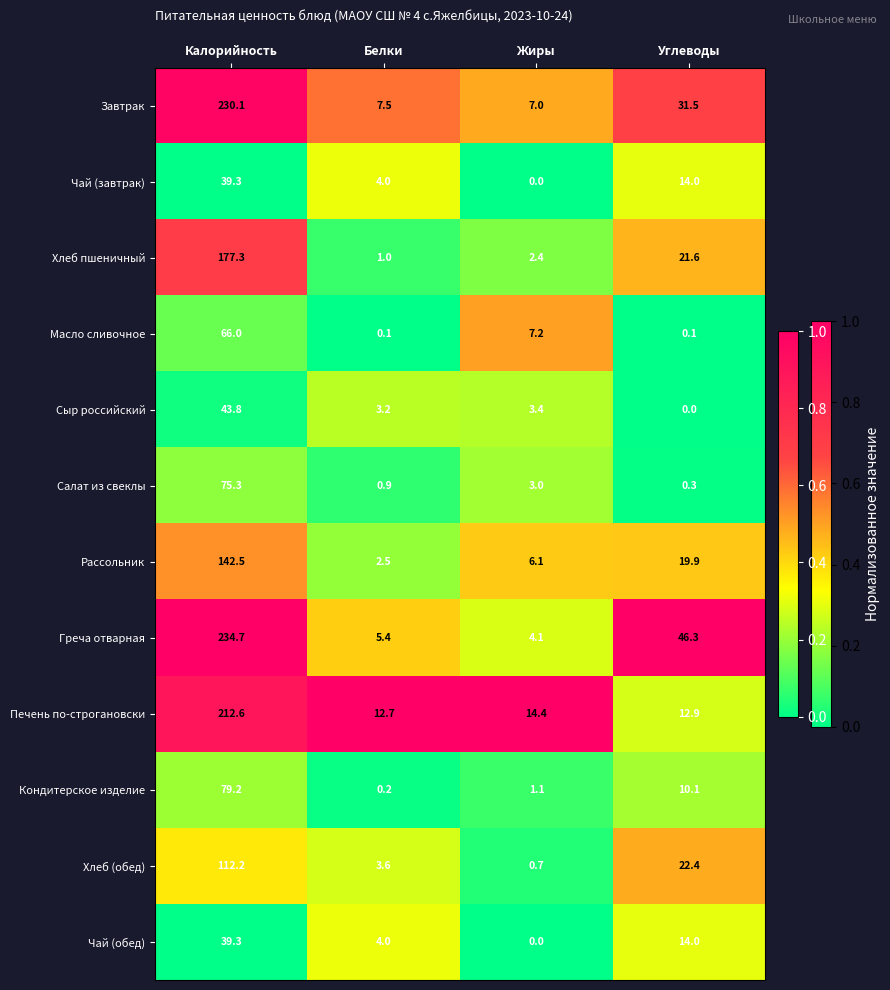

What is the average value of the Греча отварная series?

72.6